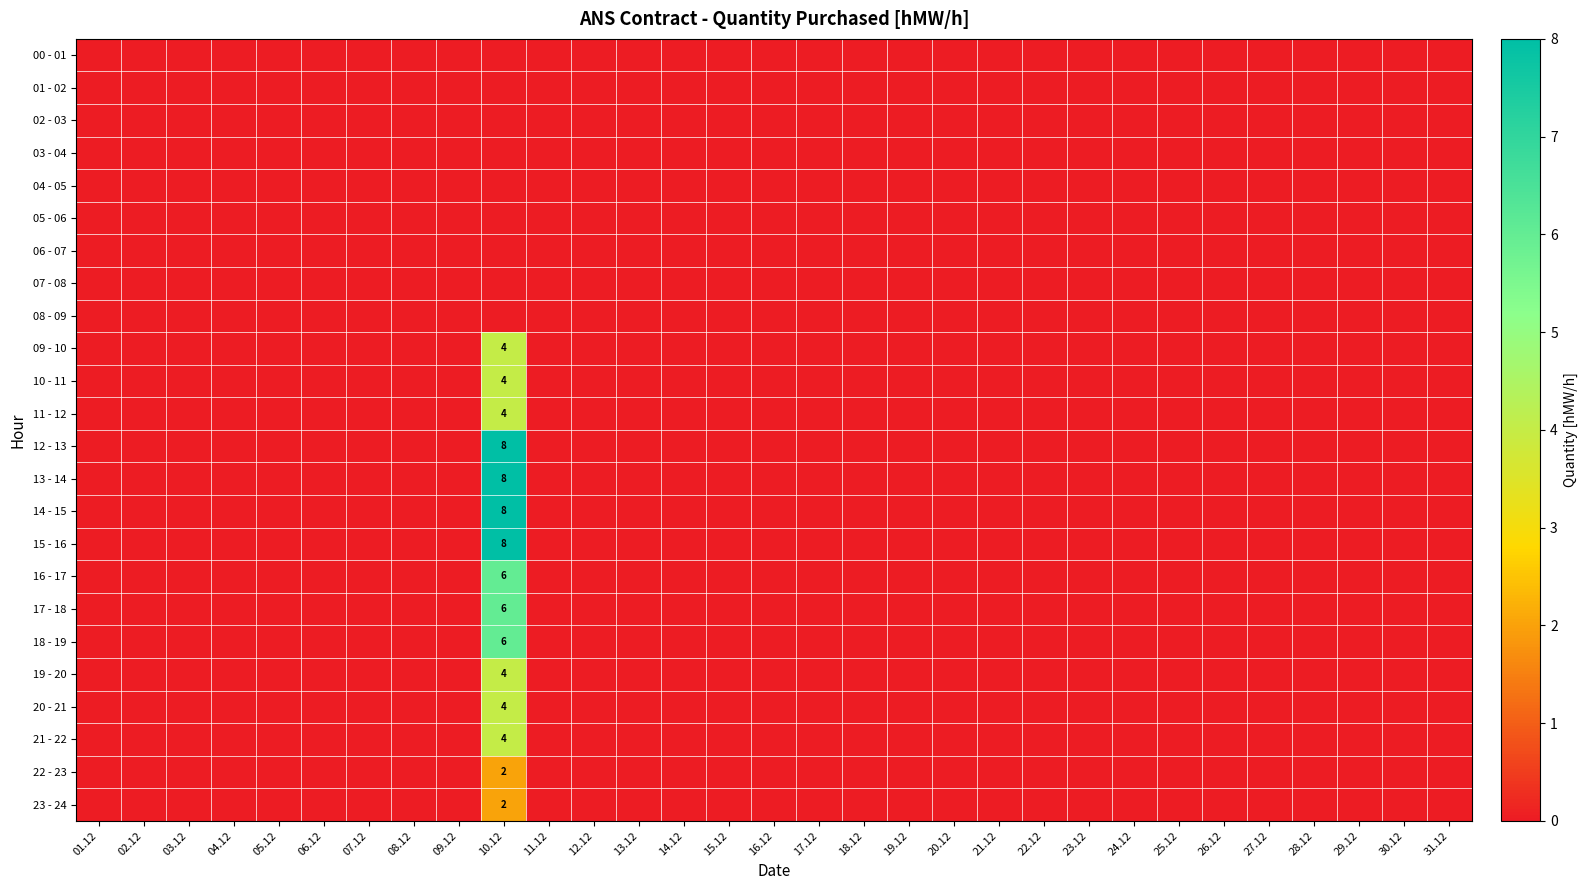

Where is 05 - 06 nearest to the value 0?

01.12